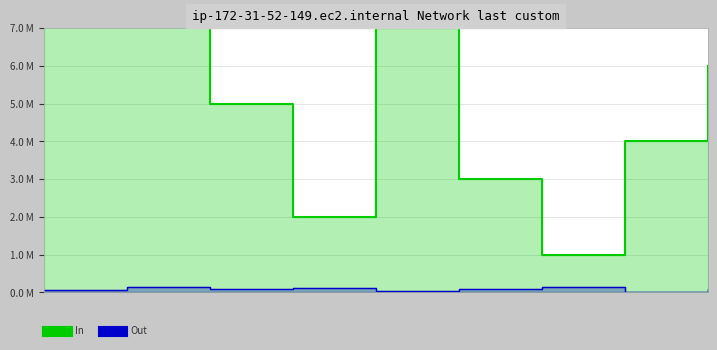

What is the sum of all In values?

45.0